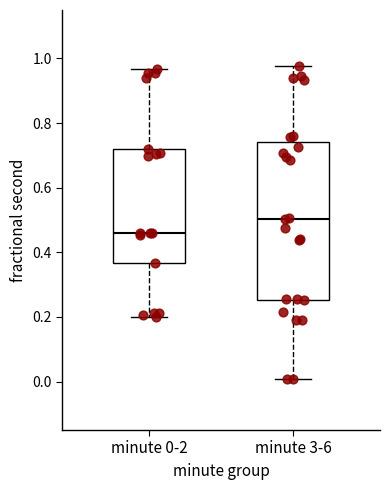

Where does the lower whisker of the box for minute 3-6 end on the y-axis? The values are not printed on the chart, so give them approximately, as read against the axis.

0.00